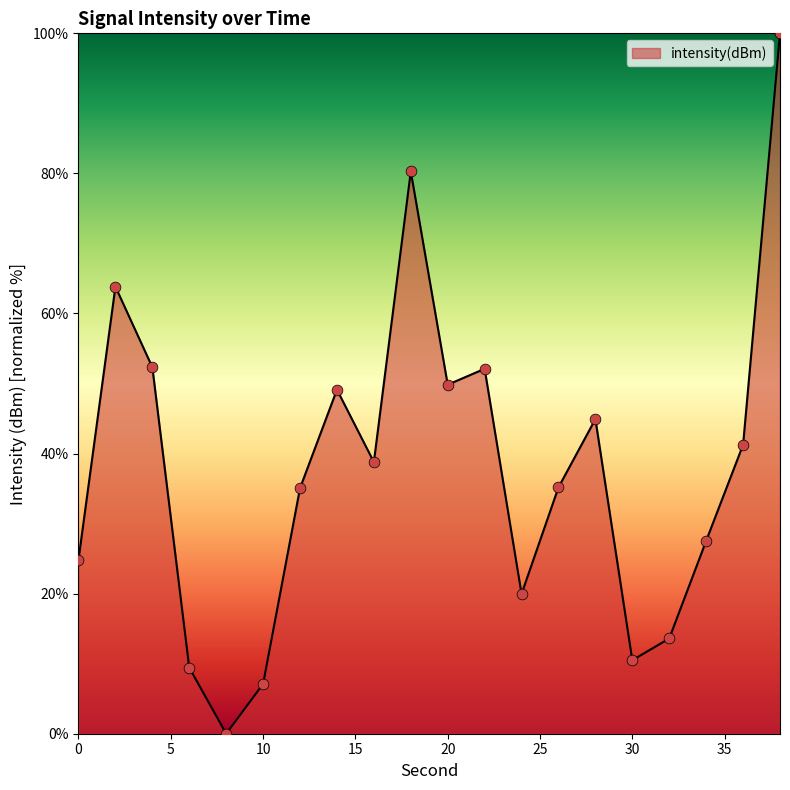

What is the maximum value shown in the chart?

100.0